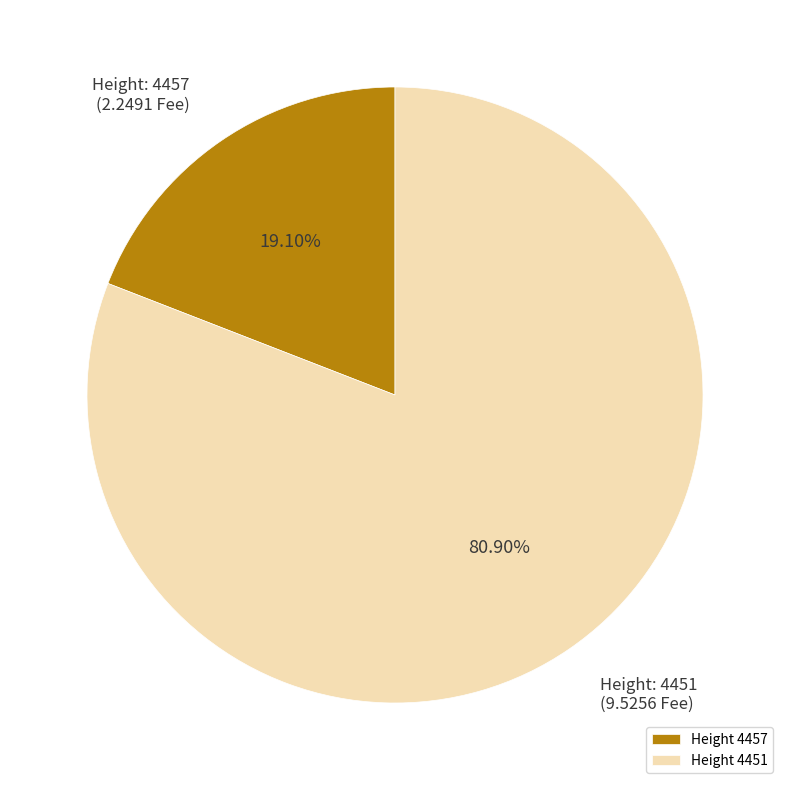

Which slice is the largest?

Height 4451